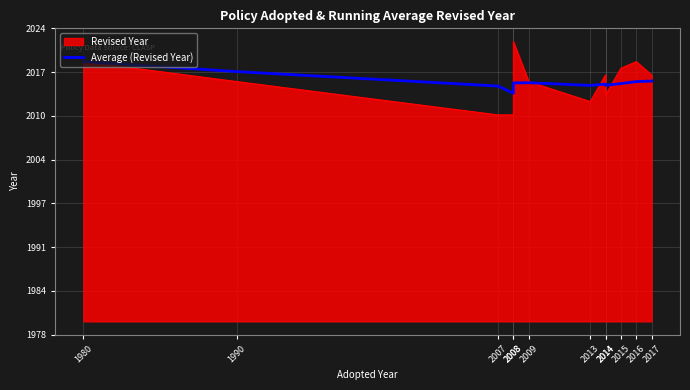

What value does the data have at 2008?

2014.2